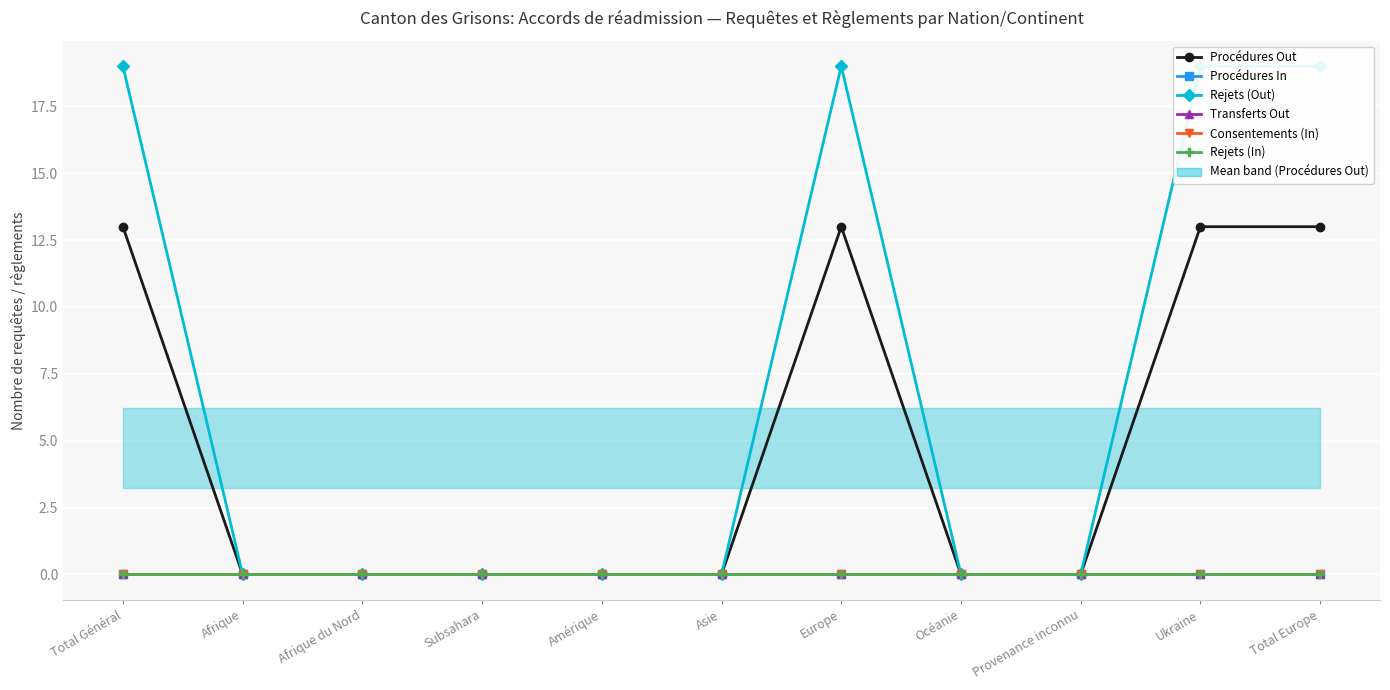

Rank the series at Subsahara from lowest to highest value.

Procédures Out, Procédures In, Rejets (Out), Transferts Out, Consentements (In), Rejets (In)